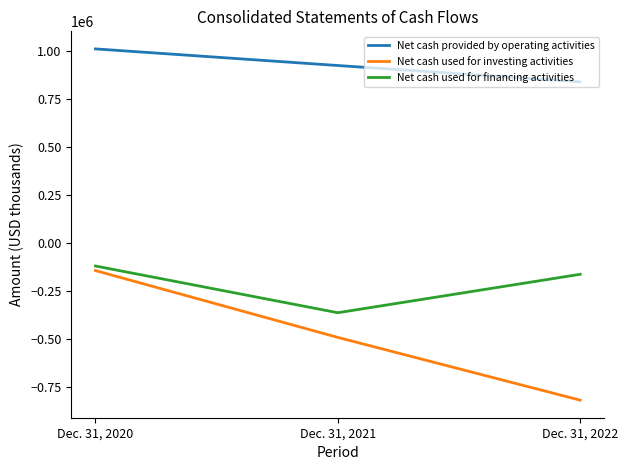

Reading left to right, what are all the values shown in this chart?

Net cash provided by operating activities: 1009542	922984	837739
Net cash used for investing activities: -145288	-493395	-820265
Net cash used for financing activities: -121403	-364853	-164580